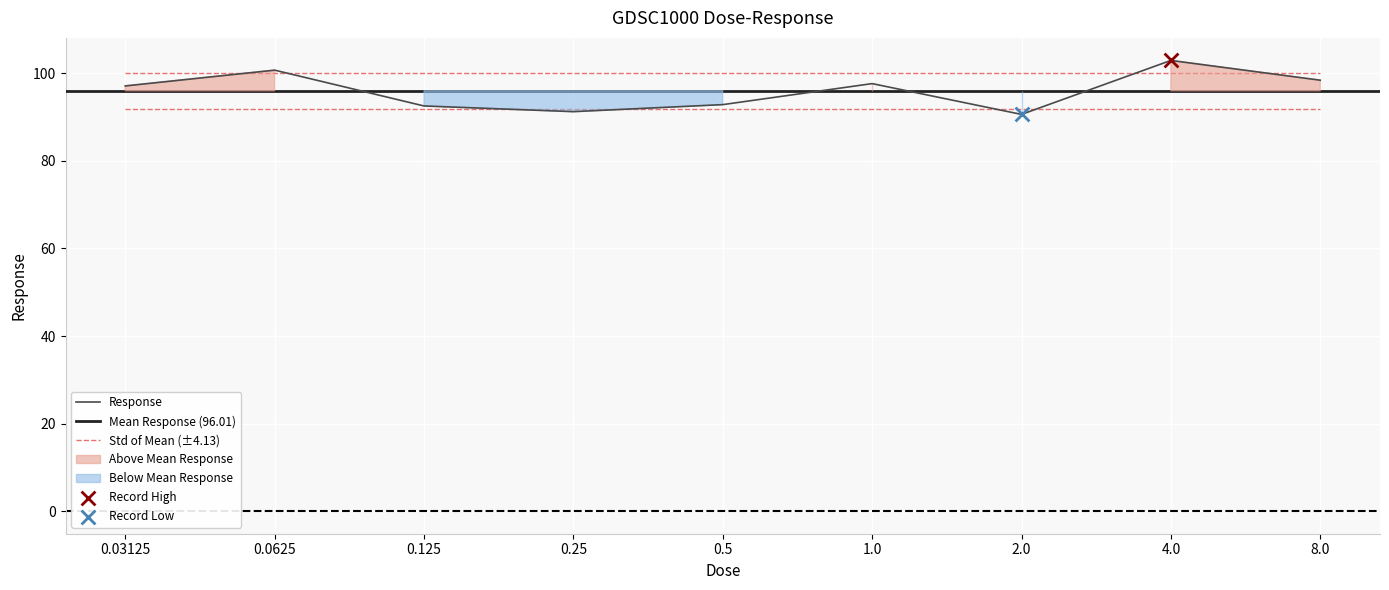

What is the change in value from 2.0 to 4.0?

+12.3